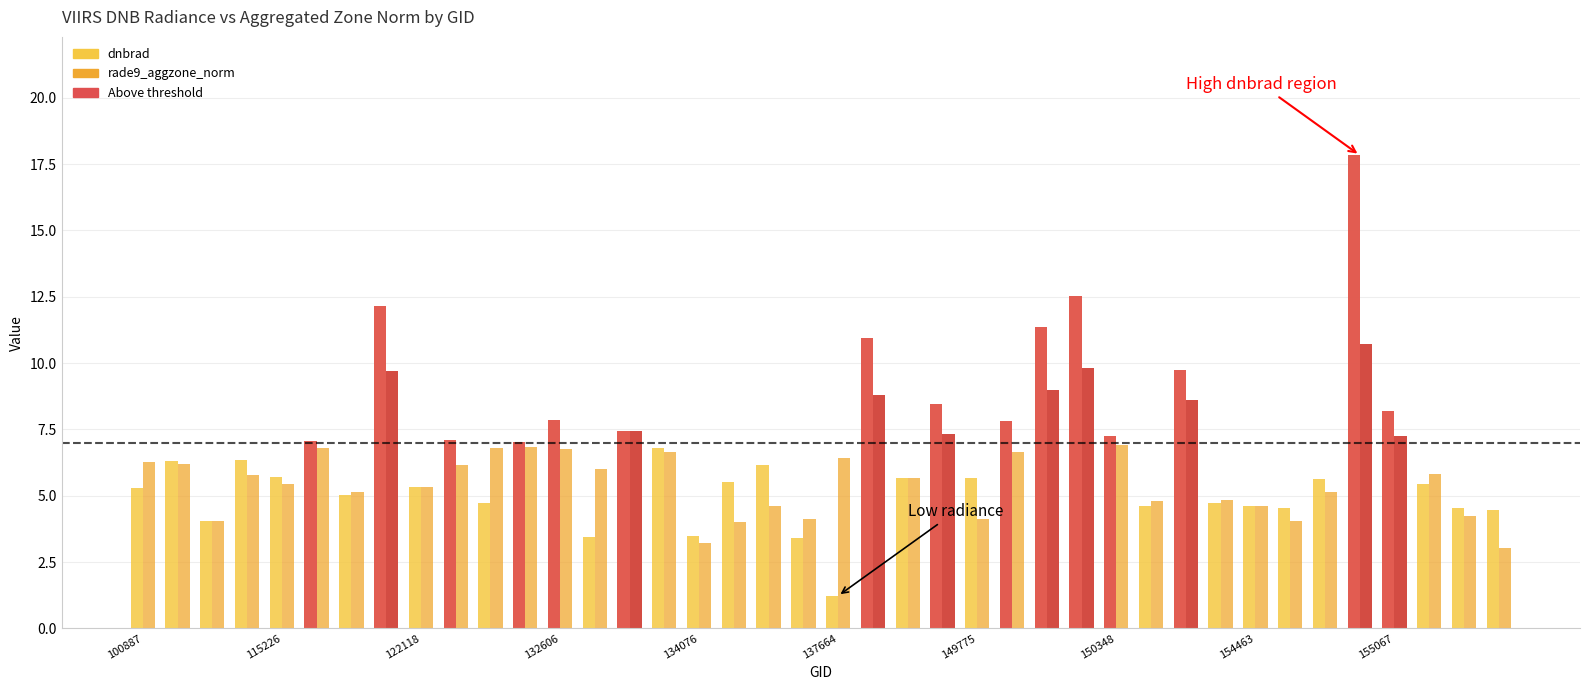

Rank the series by their average value, from highest to lowest.

dnbrad, rade9_aggzone_norm